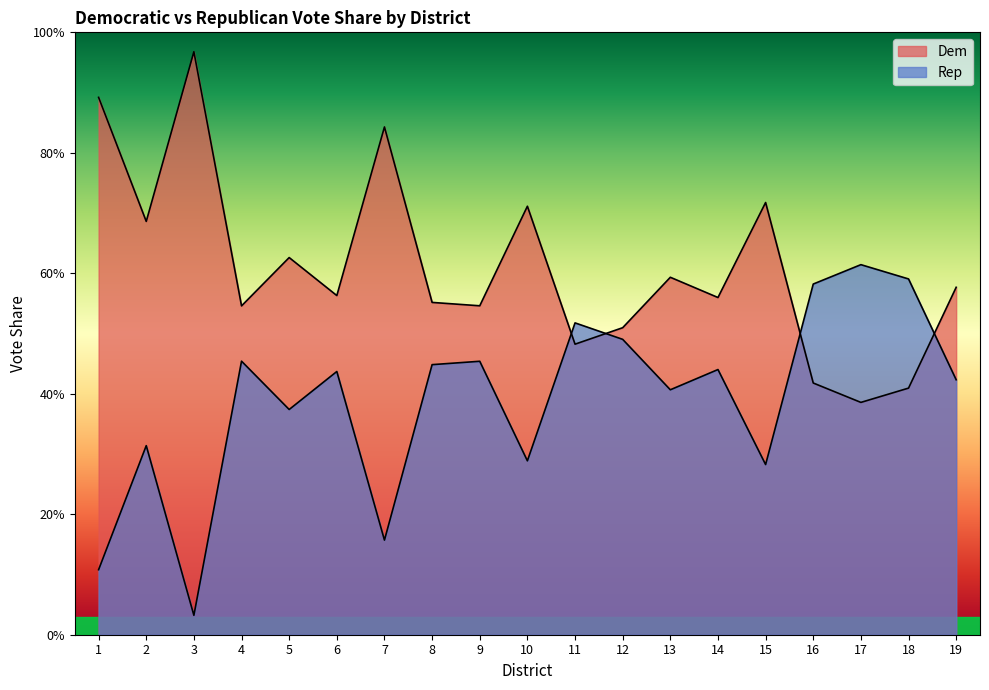

Which has a higher value, 4 or 5?

5